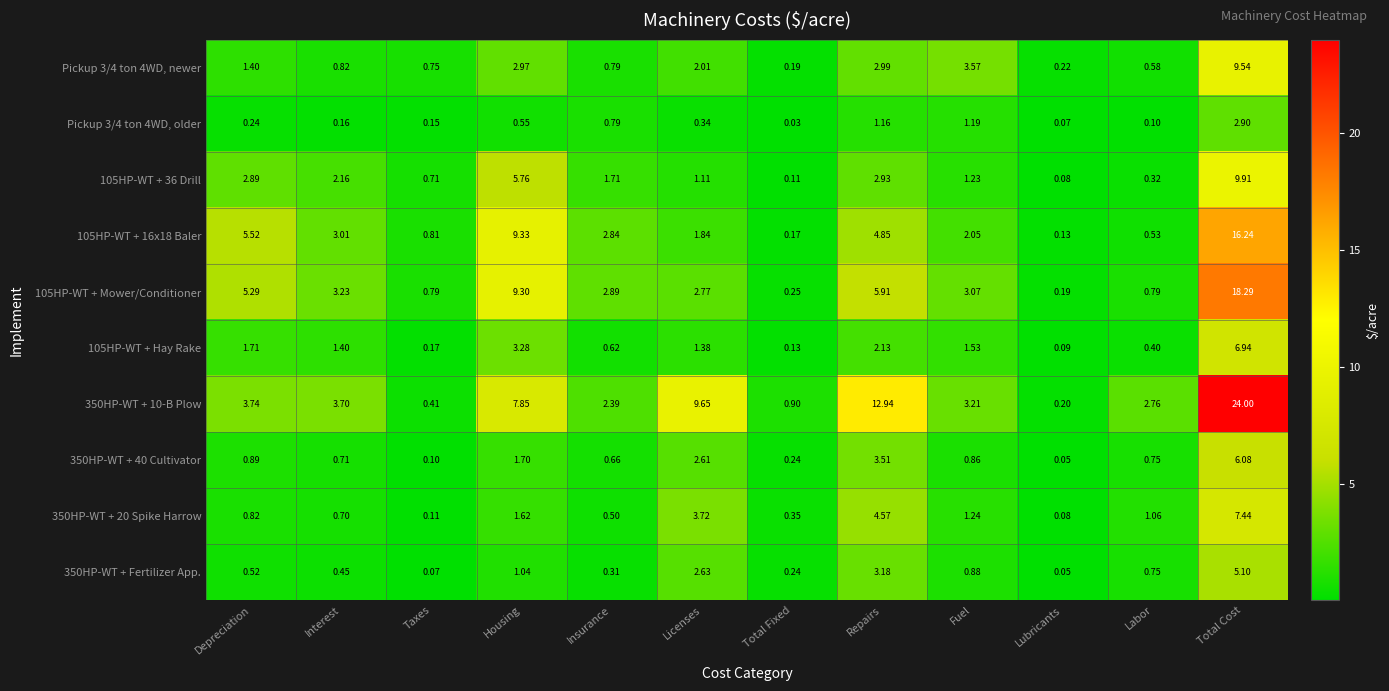

List the labels in order of 105HP-WT + Hay Rake value, largest first.

Total Cost, Housing, Repairs, Depreciation, Fuel, Interest, Licenses, Insurance, Labor, Taxes, Total Fixed, Lubricants